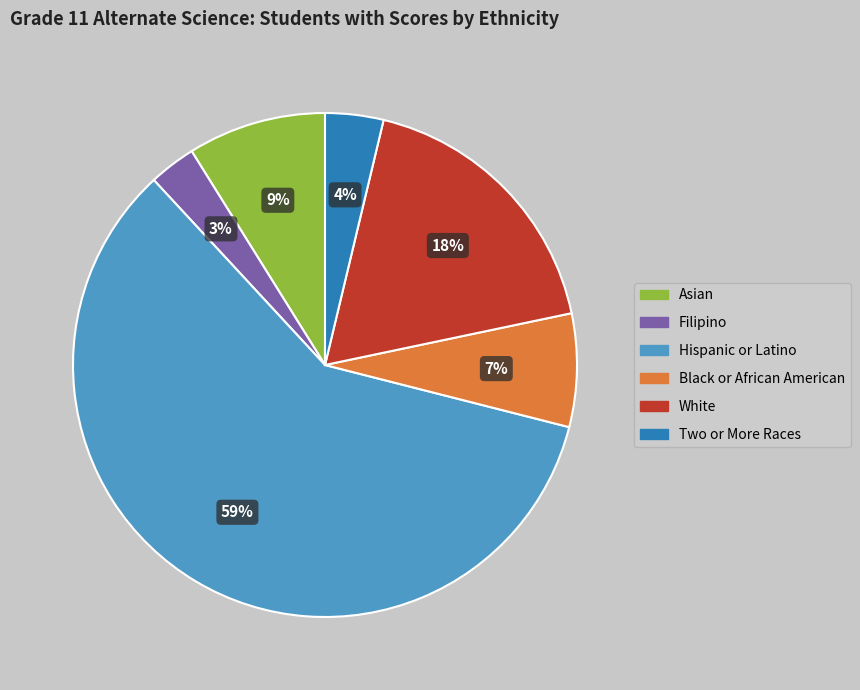

Does any single category account for the majority?

Yes